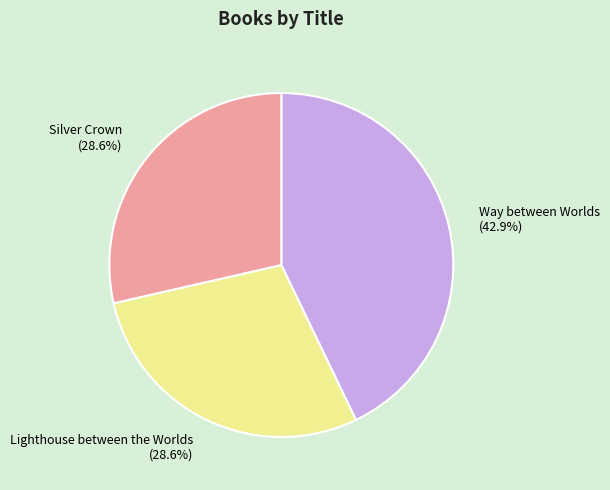

To the nearest percent, what percentage of the pie is Silver Crown?

29%